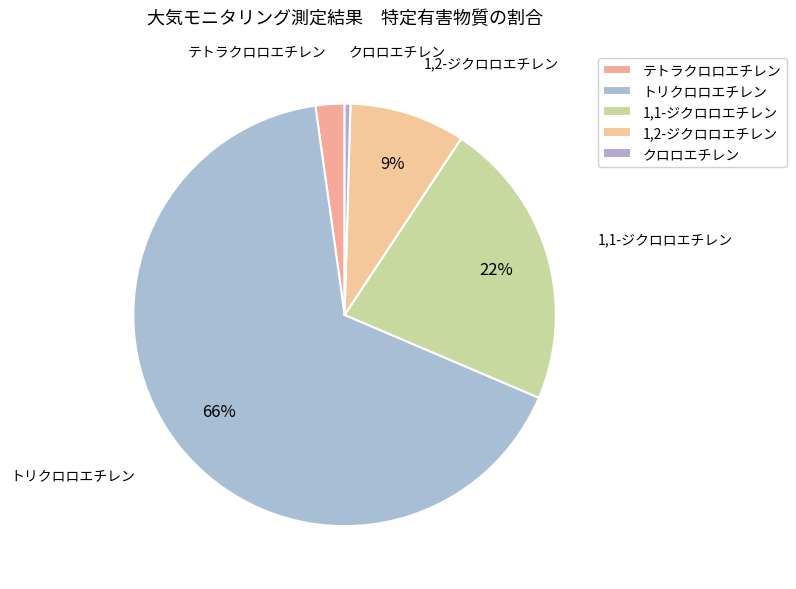

To the nearest percent, what is the average slice percentage?

20%